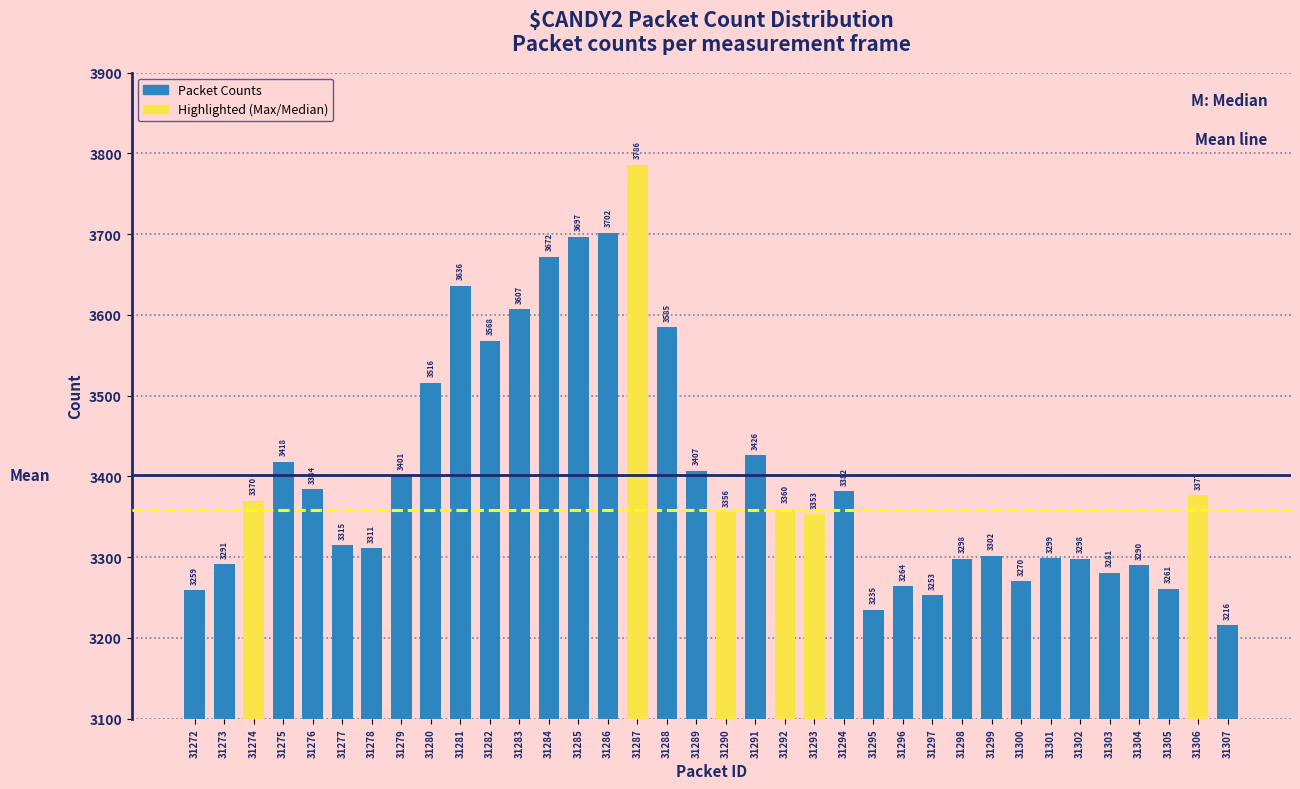

Reading left to right, what are all the values shown in this chart?

31272=3259	31273=3291	31274=3370	31275=3418	31276=3384	31277=3315	31278=3311	31279=3401	31280=3516	31281=3636	31282=3568	31283=3607	31284=3672	31285=3697	31286=3702	31287=3786	31288=3585	31289=3407	31290=3356	31291=3426	31292=3360	31293=3353	31294=3382	31295=3235	31296=3264	31297=3253	31298=3298	31299=3302	31300=3270	31301=3299	31302=3298	31303=3281	31304=3290	31305=3261	31306=3377	31307=3216